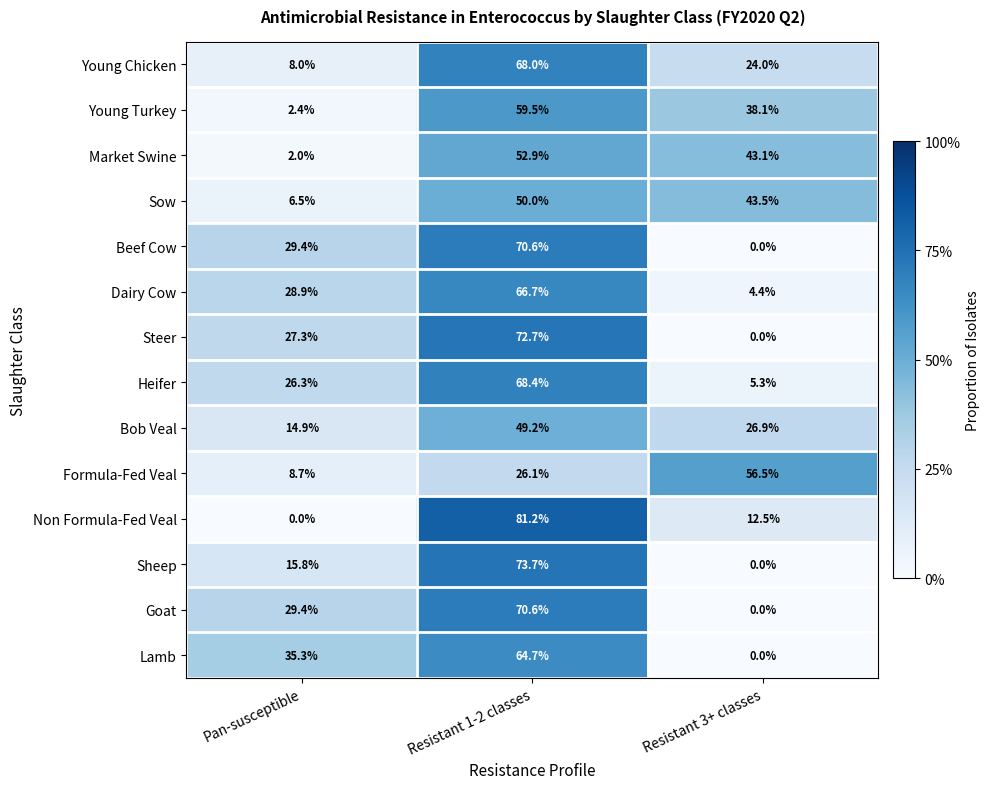

What is the sum of all Non Formula-Fed Veal values?

93.7